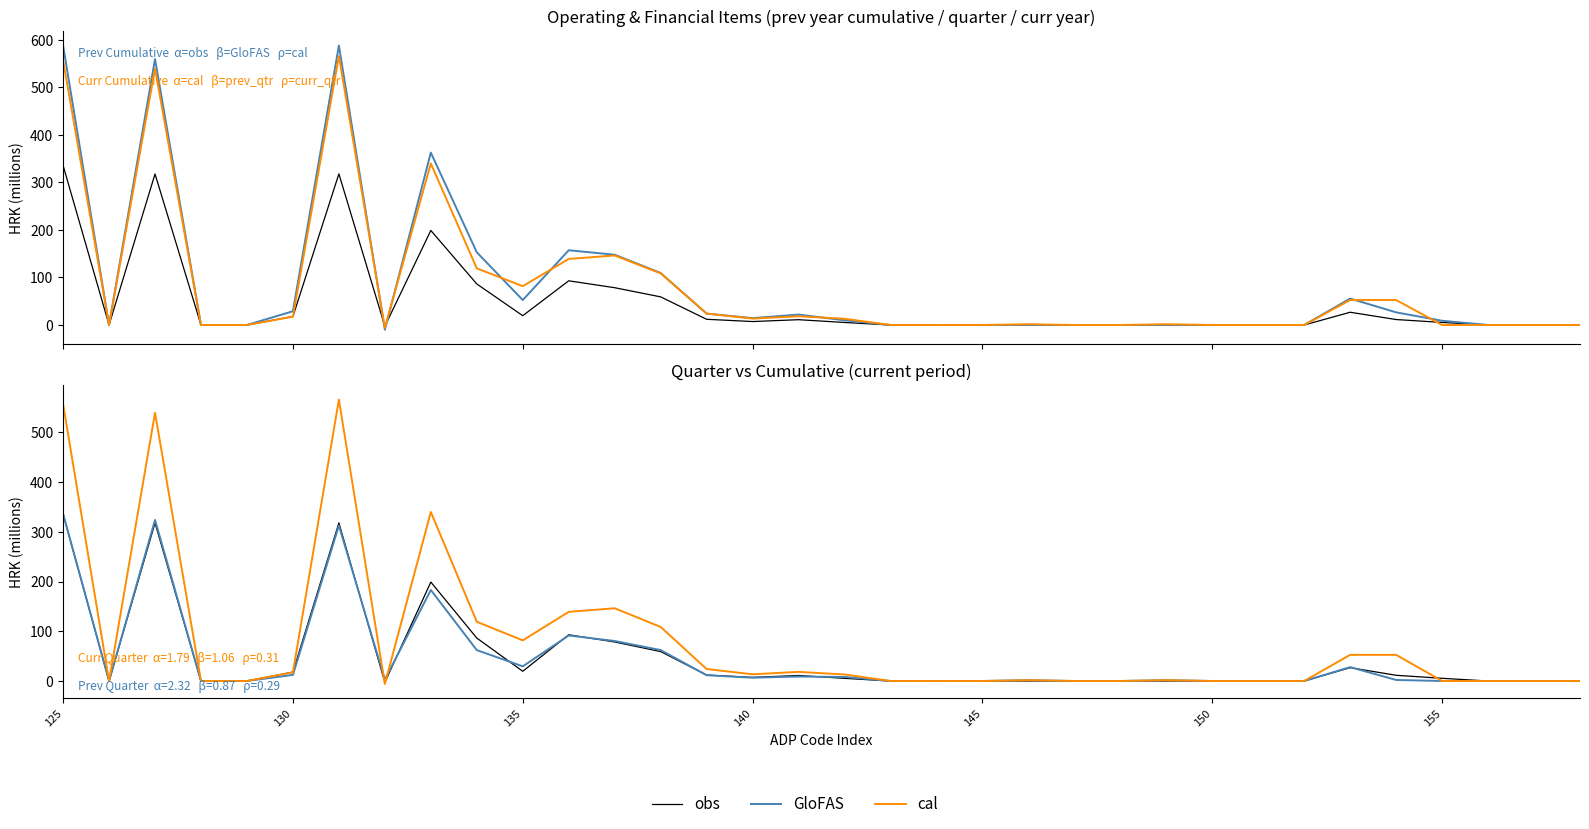

Which series has the widest spread of values?

cal